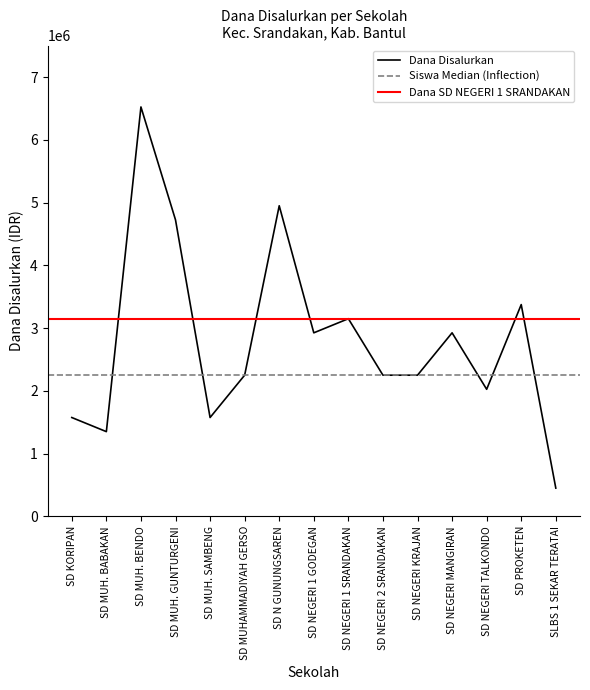

At which label does the data first exceed 2250000?

SD MUH. BENDO